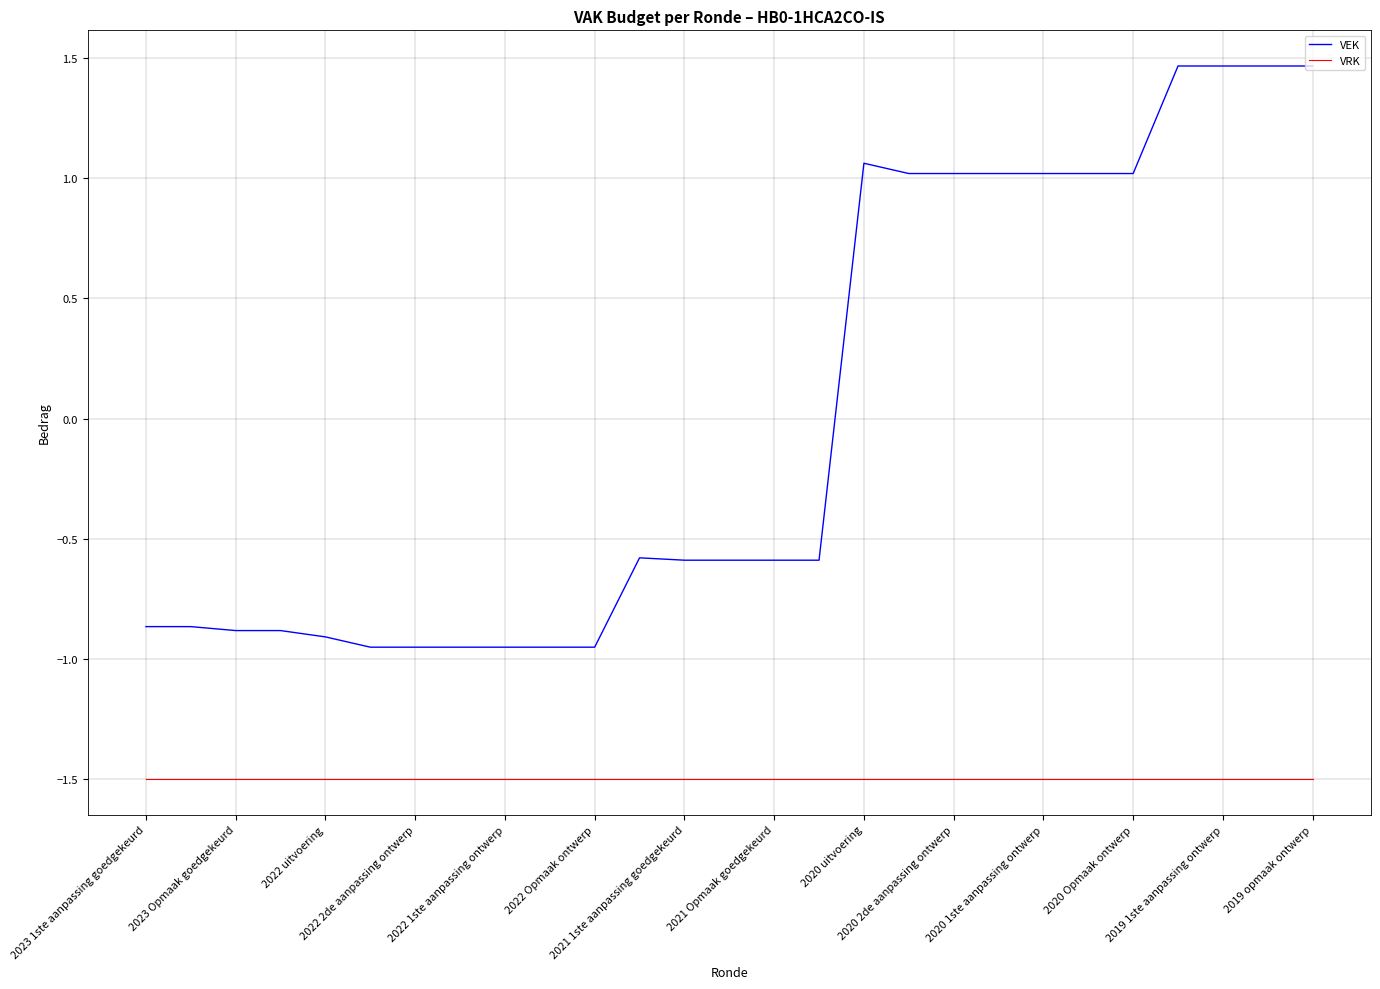

Rank the series by their maximum value, from highest to lowest.

VEK, VRK